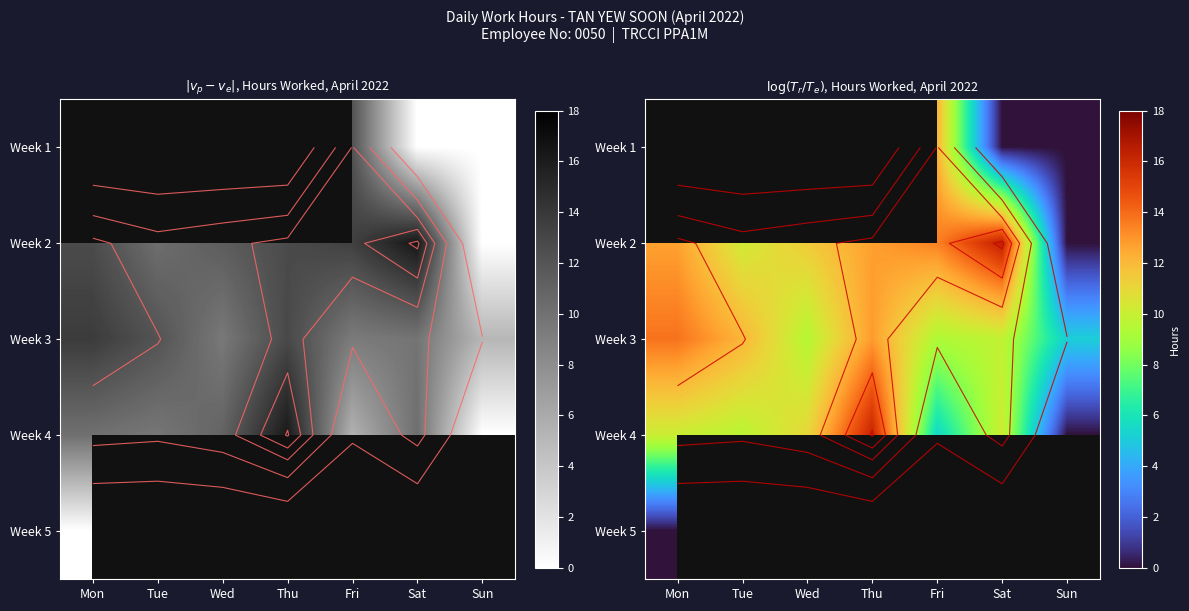

List the series in order of their peak value, highest first.

Week 1, Week 2, Week 4, Week 3, Week 5